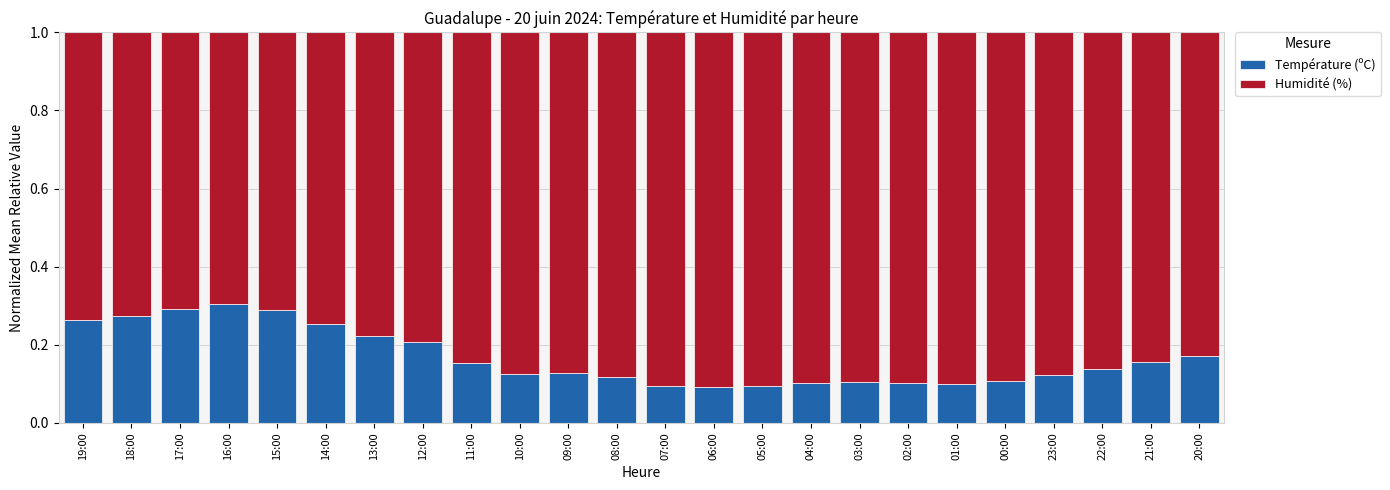

What is the total value across all series at 16:00?

1.0